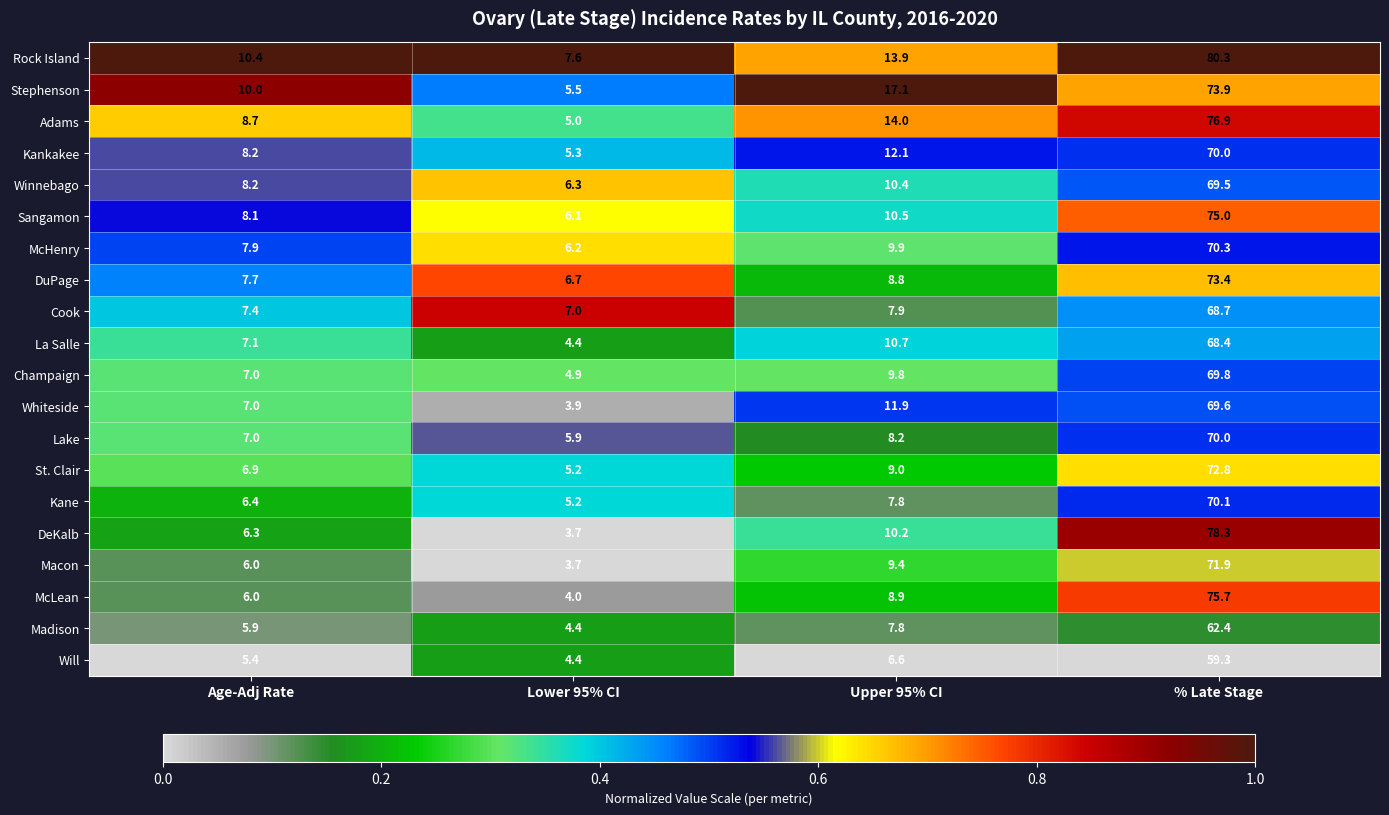

At which category does the chart reach its minimum across all series?

Lower 95% CI